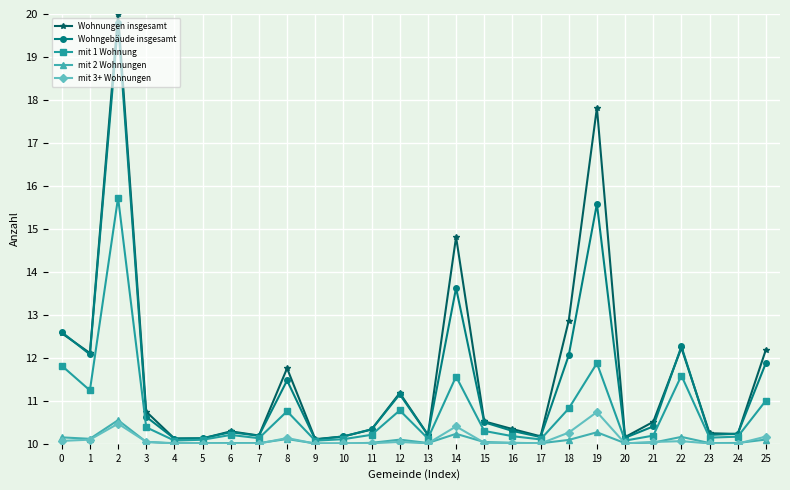

What is the sum of all Wohngebäude insgesamt values?

296.6